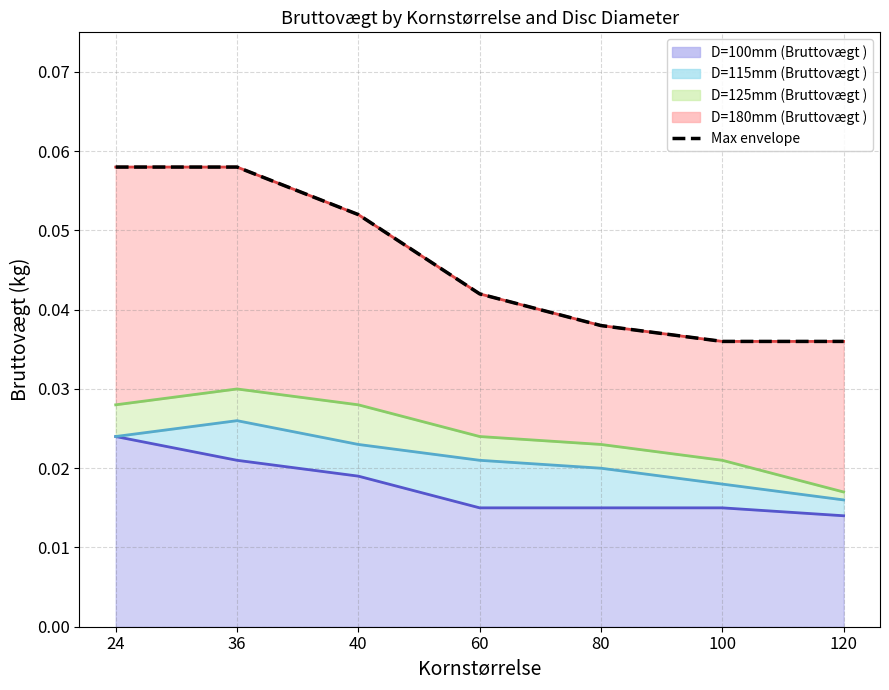

Rank the categories by value from lowest to highest.

100, 120, 80, 60, 40, 24, 36